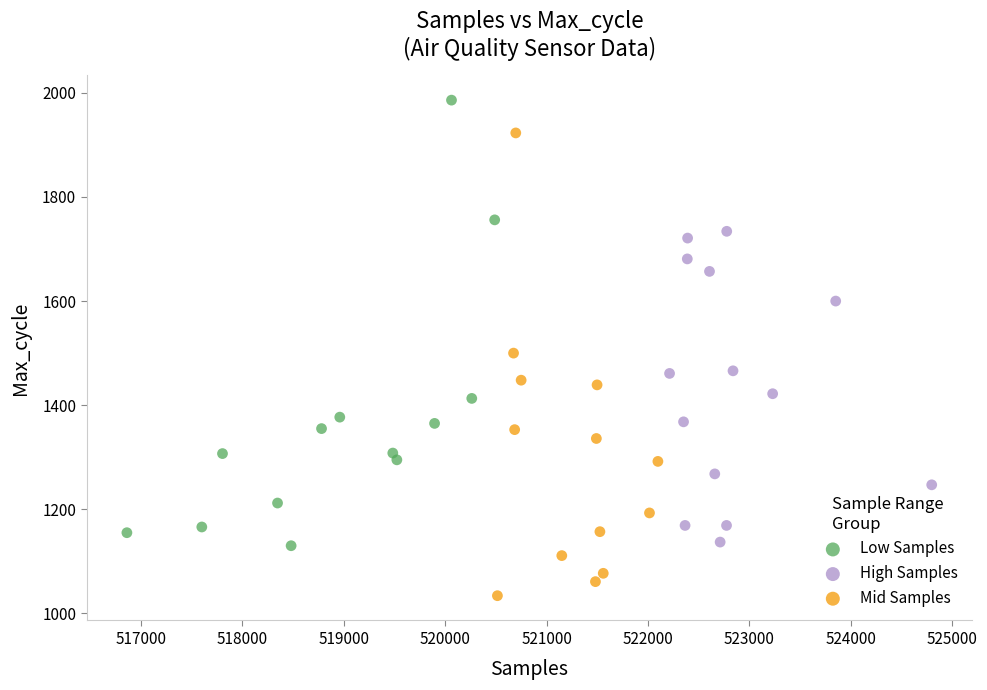

Which series contains the lowest Y value?

Mid Samples